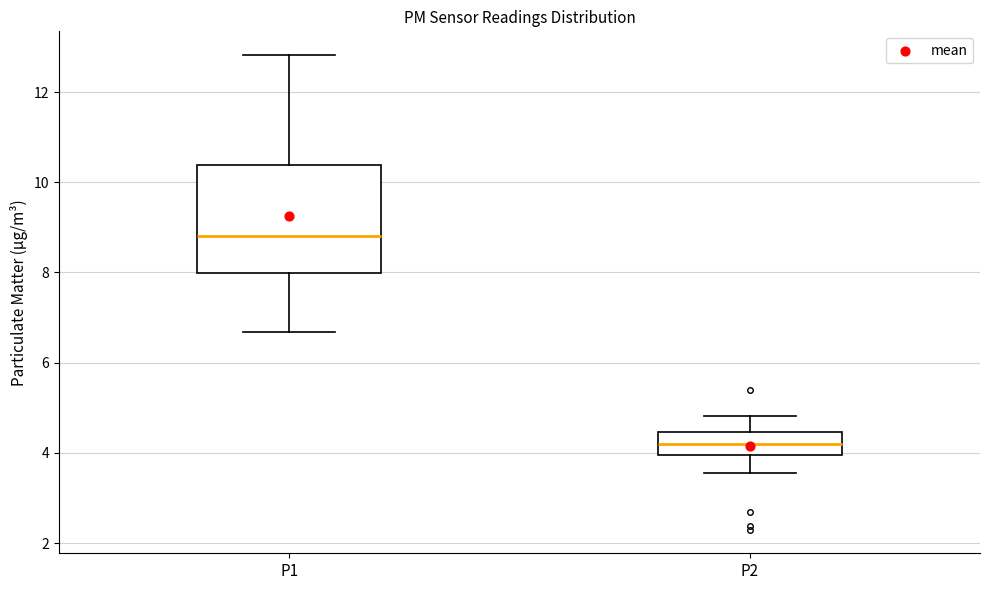

Reading left to right, transcribe this box plot: for each box, give where its median line is, the range the box spans, and where its two whiskers end, as read against the y-axis. The values are not printed on the chart, so give them approximately, as read against the axis.

P1: median 8.8, box 8.0 to 10.4, whiskers 6.6 to 12.8
P2: median 4.2, box 4.0 to 4.4, whiskers 3.6 to 4.8